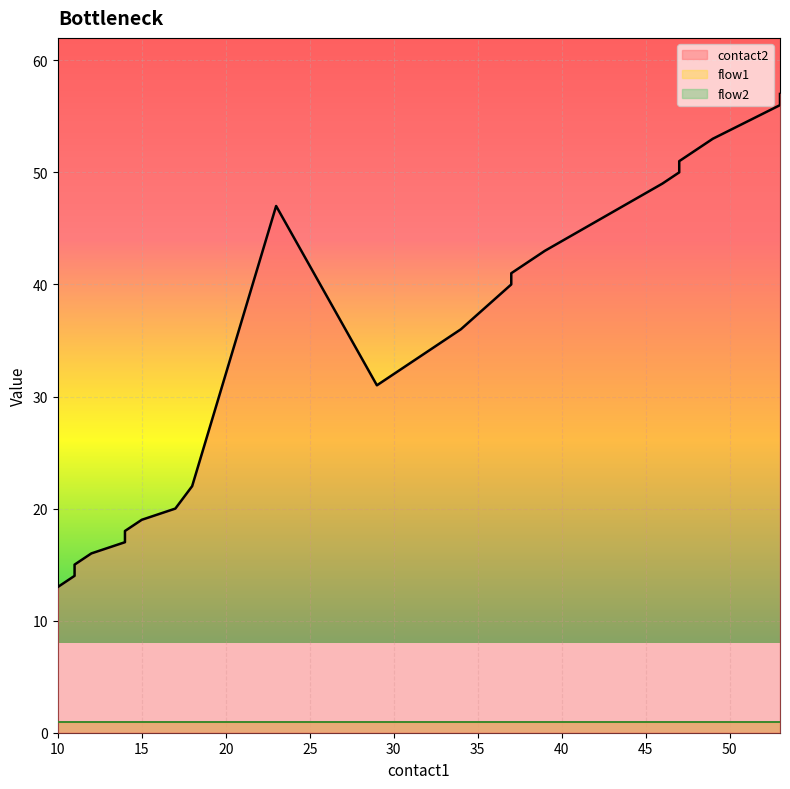

Reading left to right, what are all the values shown in this chart?

contact2: 13	14	15	16	17	18	19	20	22	47	31	36	40	41	42	43	49	50	51	52	53	56	57
flow1: 1	1	1	1	1	1	1	1	1	1	1	1	1	1	1	1	1	1	1	1	1	1	1
flow2: 1	1	1	1	1	1	1	1	1	1	1	1	1	1	1	1	1	1	1	1	1	1	1